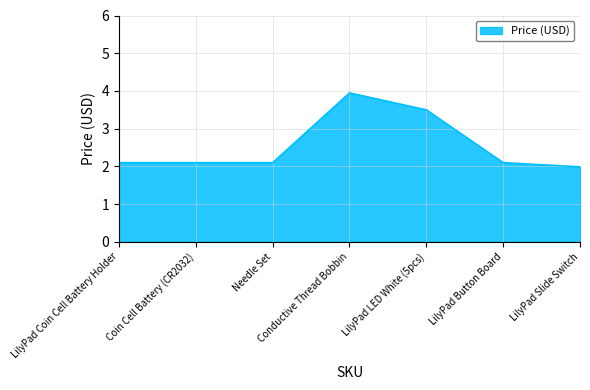

At which label does the data first exceed 2?

LilyPad Coin Cell Battery Holder